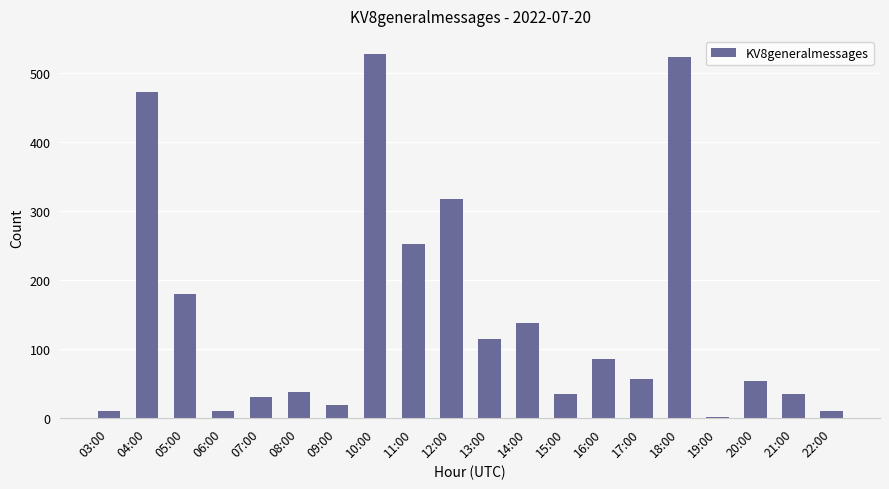

True or false: the data shows 93 at 14:00.

False